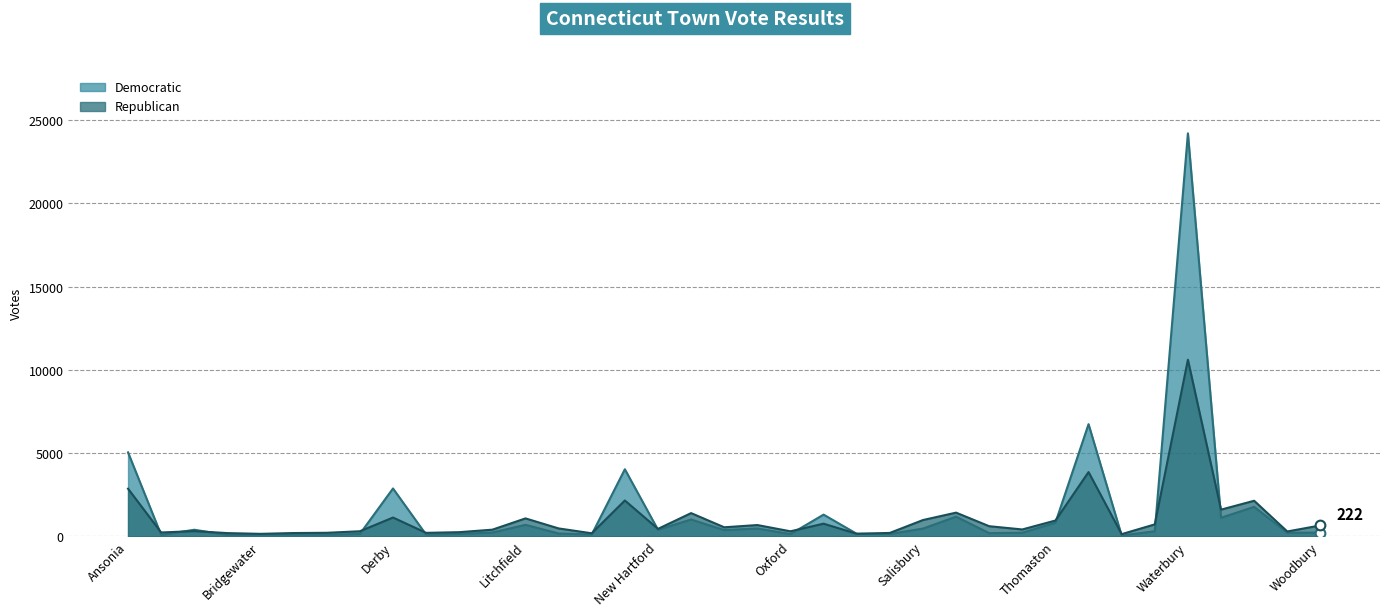

What is the average value of the Democratic series?

1511